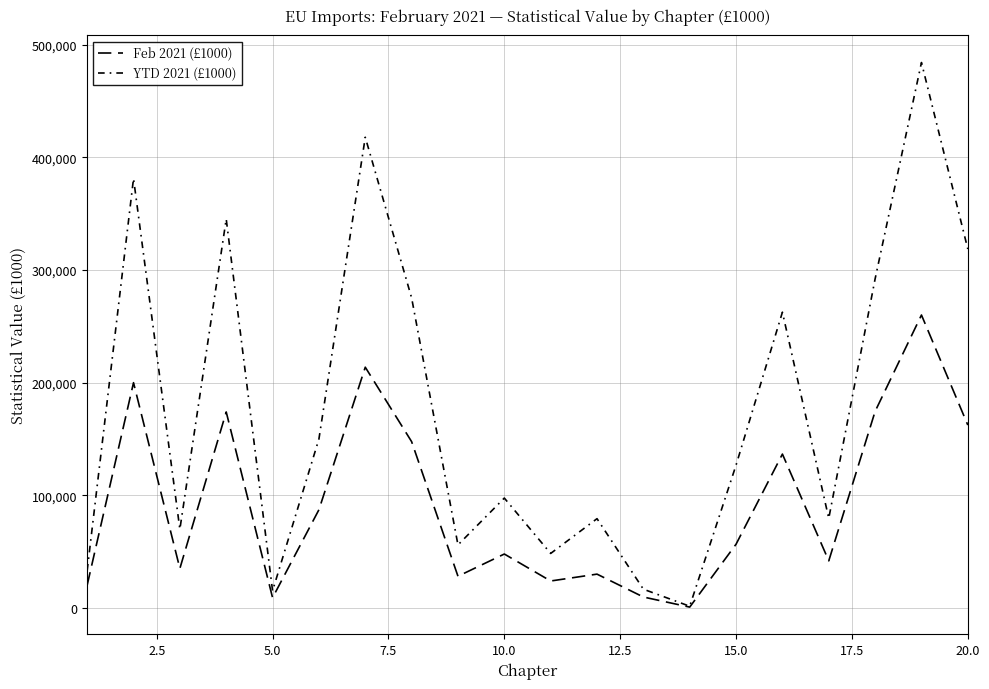

How many lines are shown in the chart?

2